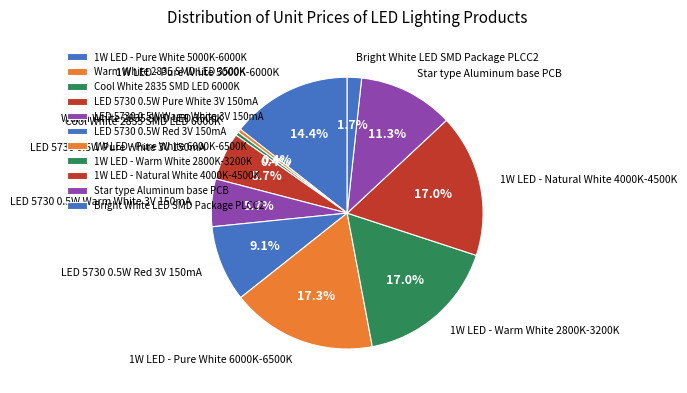

Which has a higher value, 1W LED - Warm White 2800K-3200K or LED 5730 0.5W Pure White 3V 150mA?

1W LED - Warm White 2800K-3200K